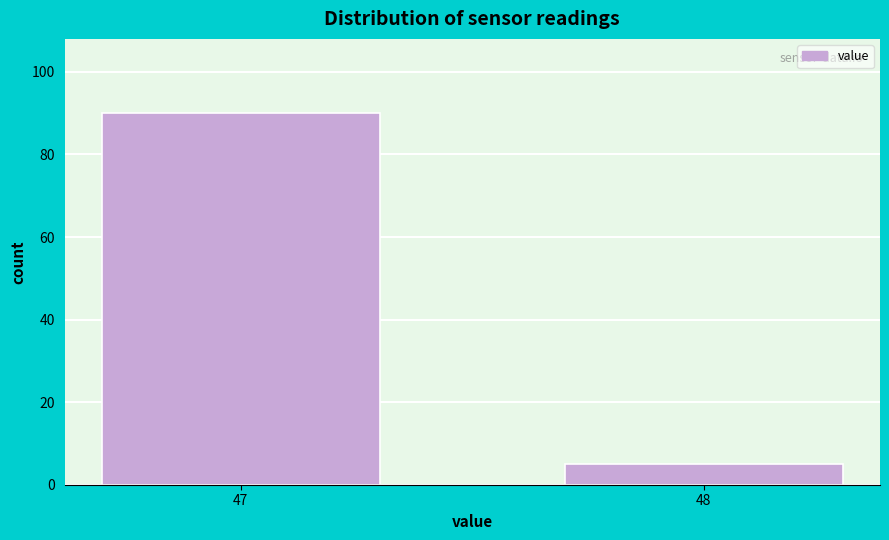

Reading left to right, transcribe all the data shown in this chart.

90	5